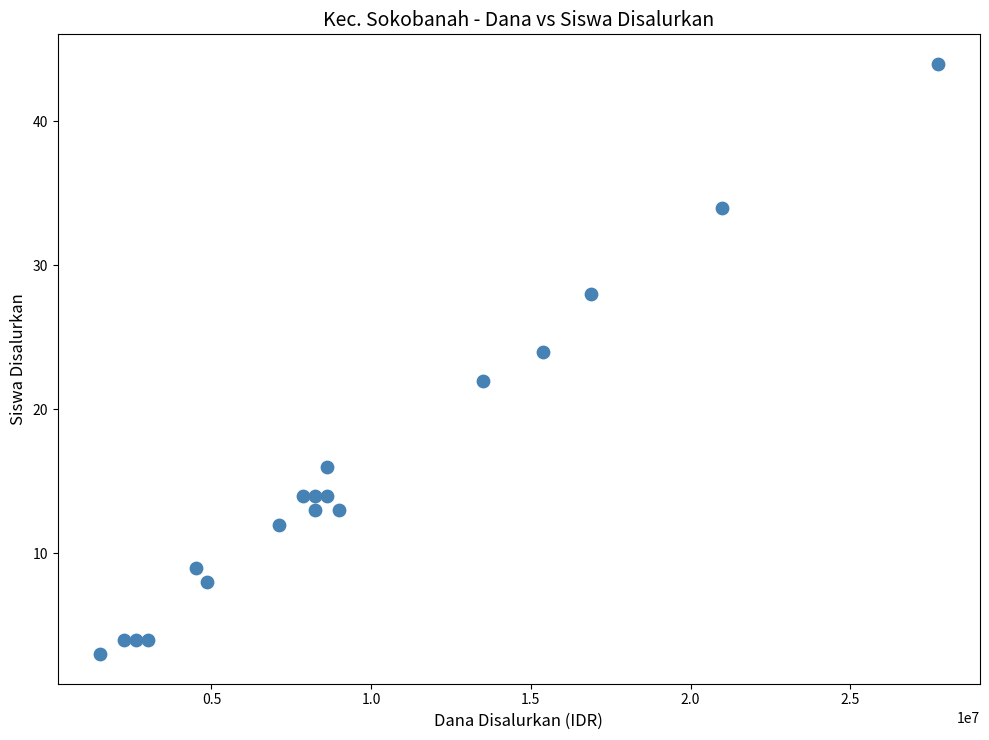

What is the range of X values (max minus min)?

26250000